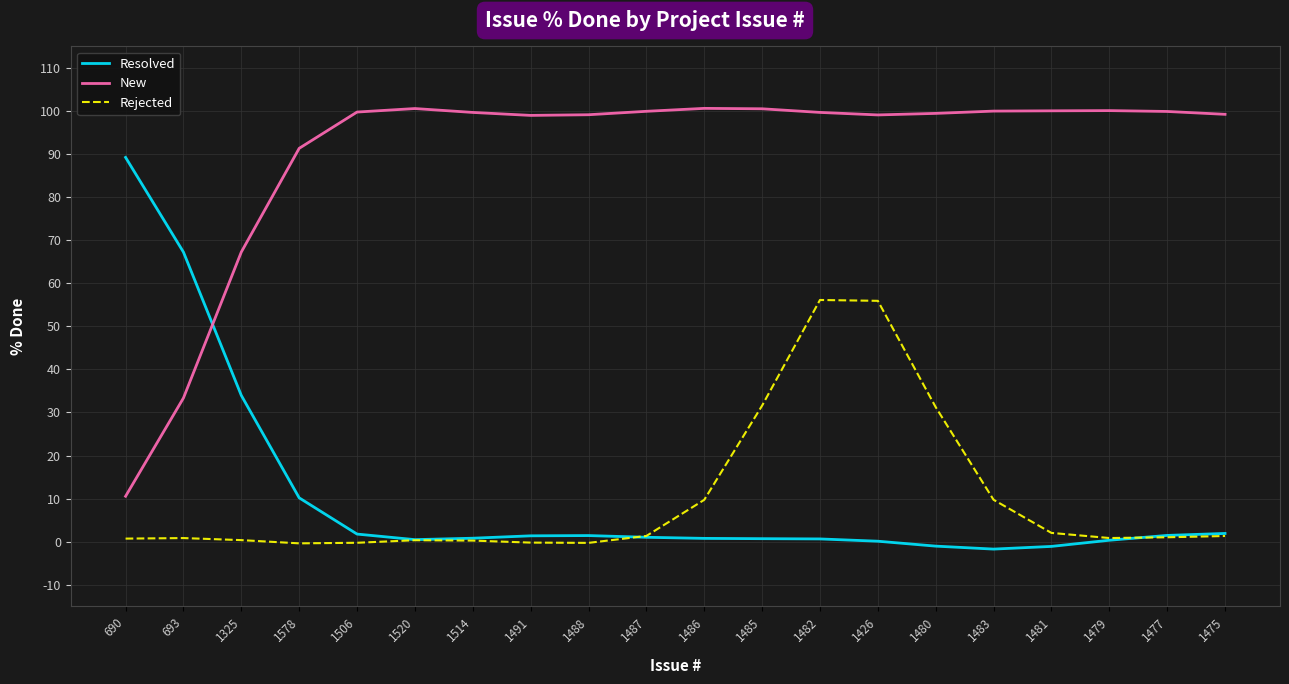

Is this an area chart (filled region under the line)?

No